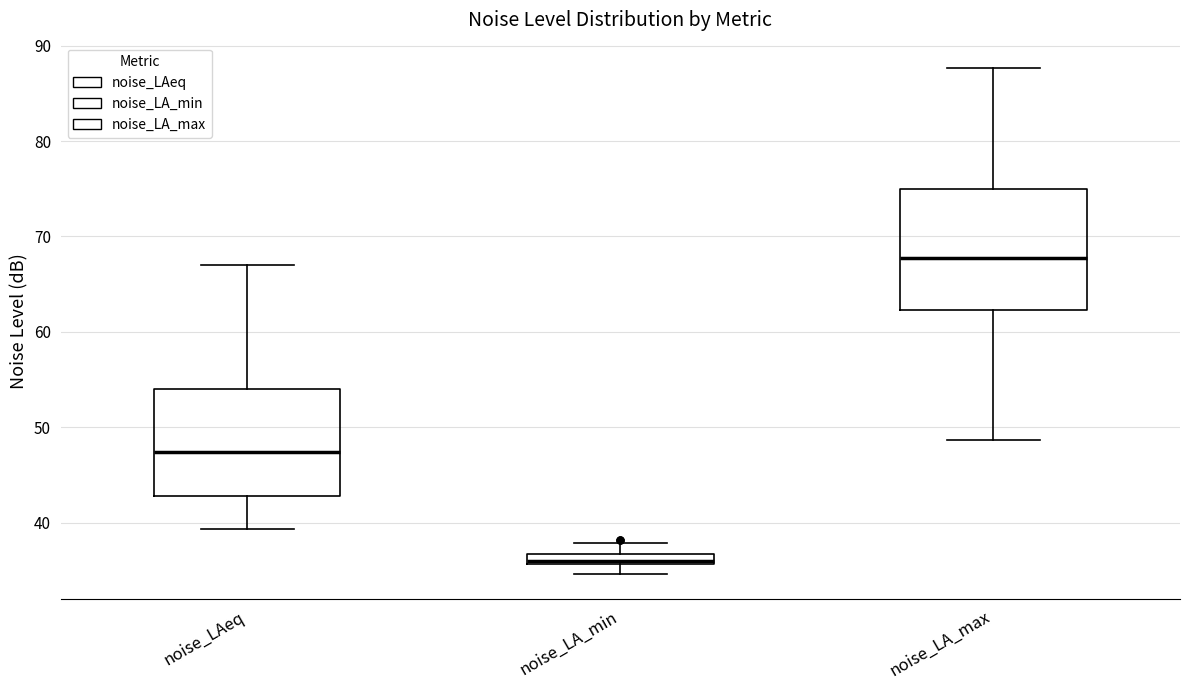

Where does the lower whisker of the box for noise_LA_max end on the y-axis? The values are not printed on the chart, so give them approximately, as read against the axis.

49